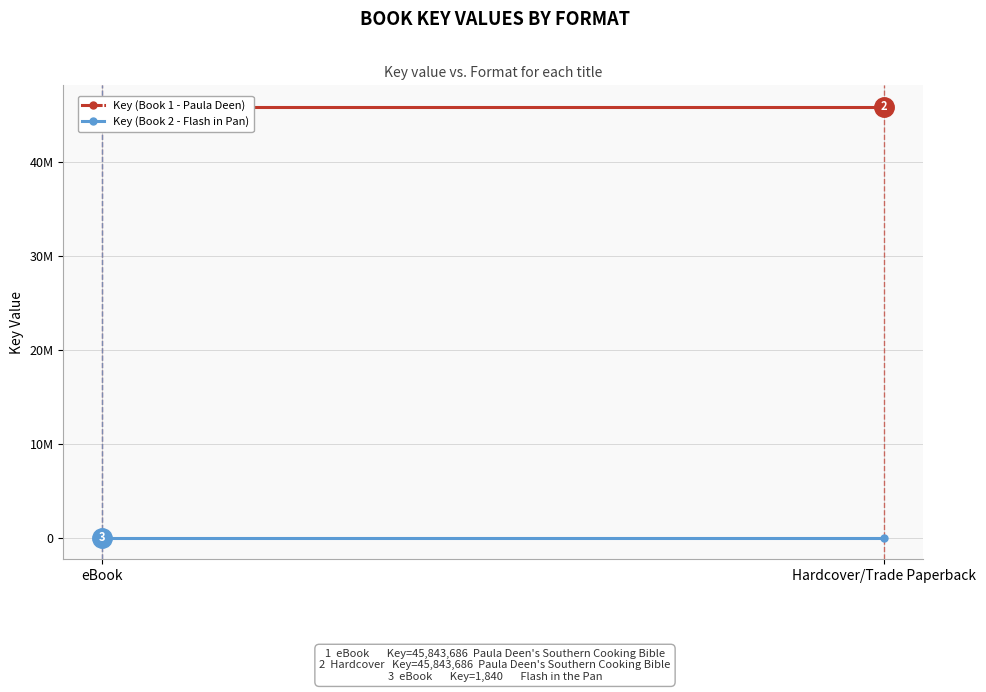

Is it true that Key (Book 1 - Paula Deen) equals 45843686 at Hardcover/Trade Paperback?

True